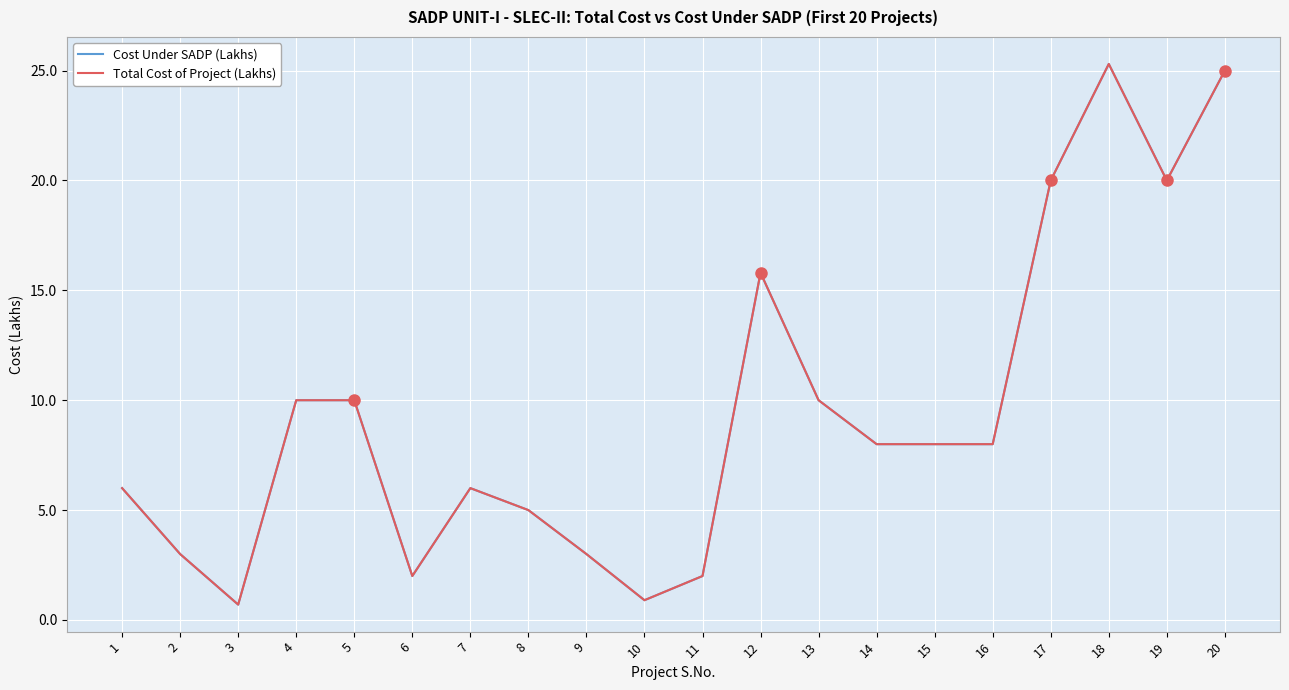

True or false: Total Cost of Project (Lakhs) has a value of 2.9 at 7.

False